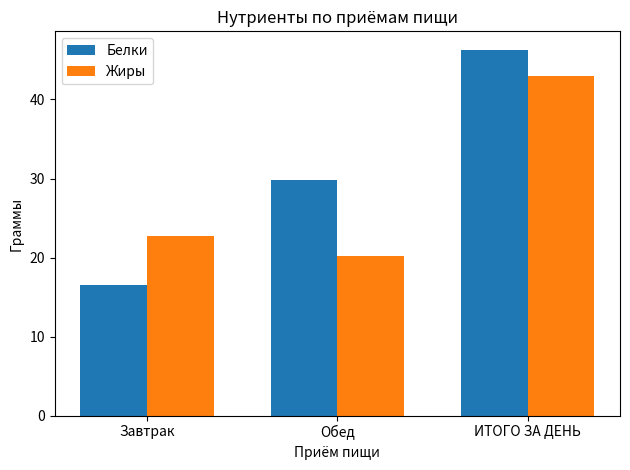

Reading right to left, extract all data points from this chart.

Белки: ИТОГО ЗА ДЕНЬ=46.3	Обед=29.8	Завтрак=16.5
Жиры: ИТОГО ЗА ДЕНЬ=42.9	Обед=20.3	Завтрак=22.7